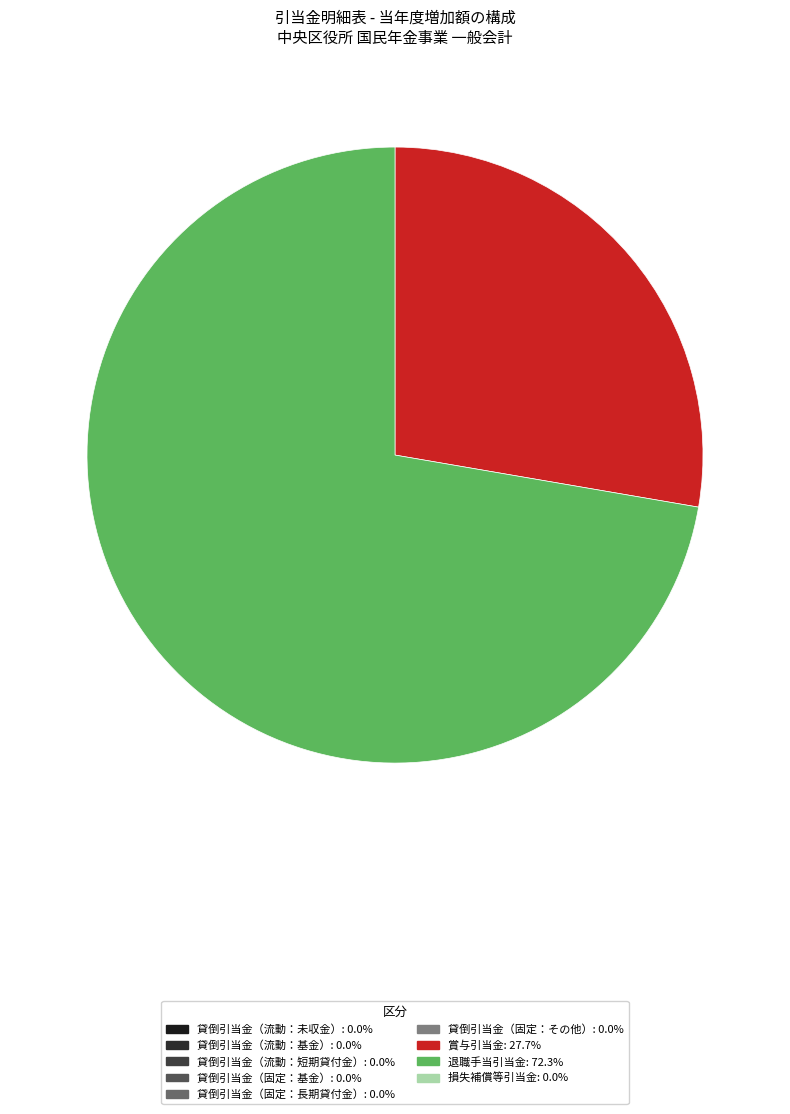

Is there a majority slice in this chart?

Yes